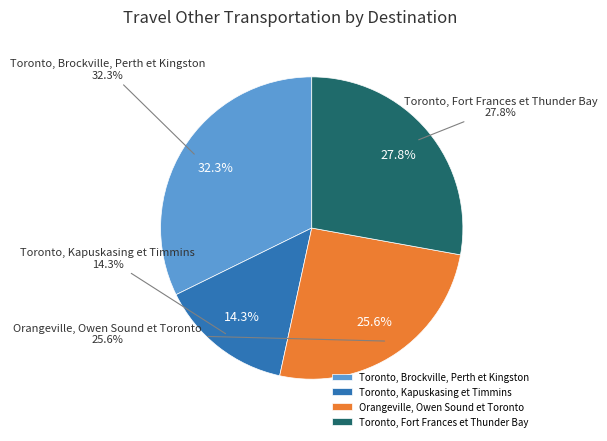

What is the change in value from Toronto, Brockville, Perth et Kingston to Toronto, Kapuskasing et Timmins?

-173.0